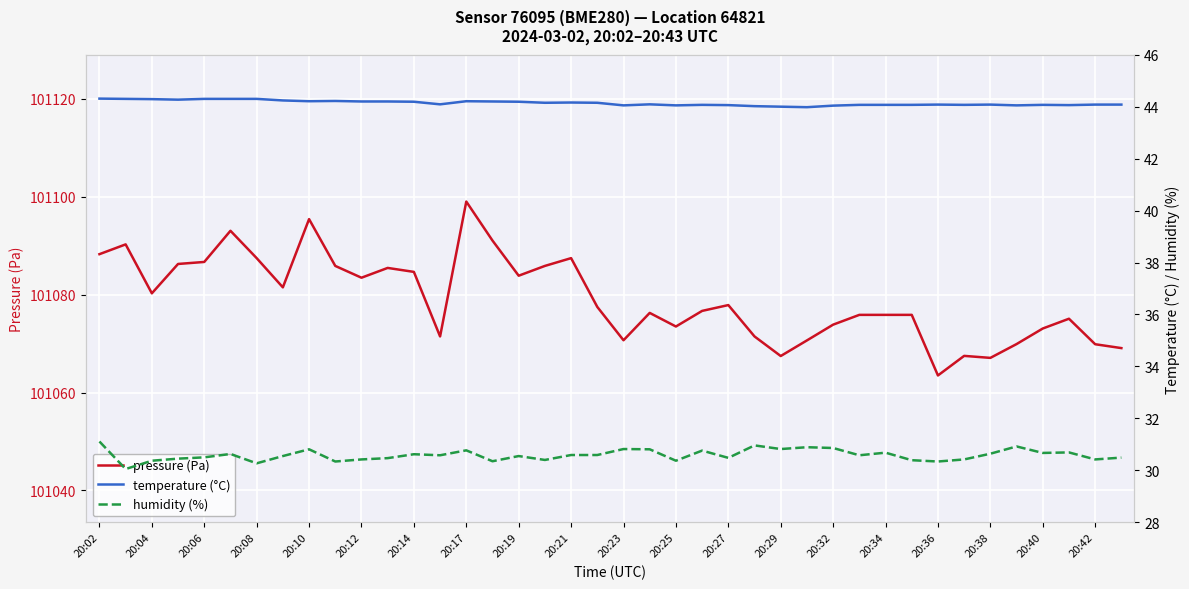

What is the difference between the maximum and minimum values in the temperature (°C) series?

0.3